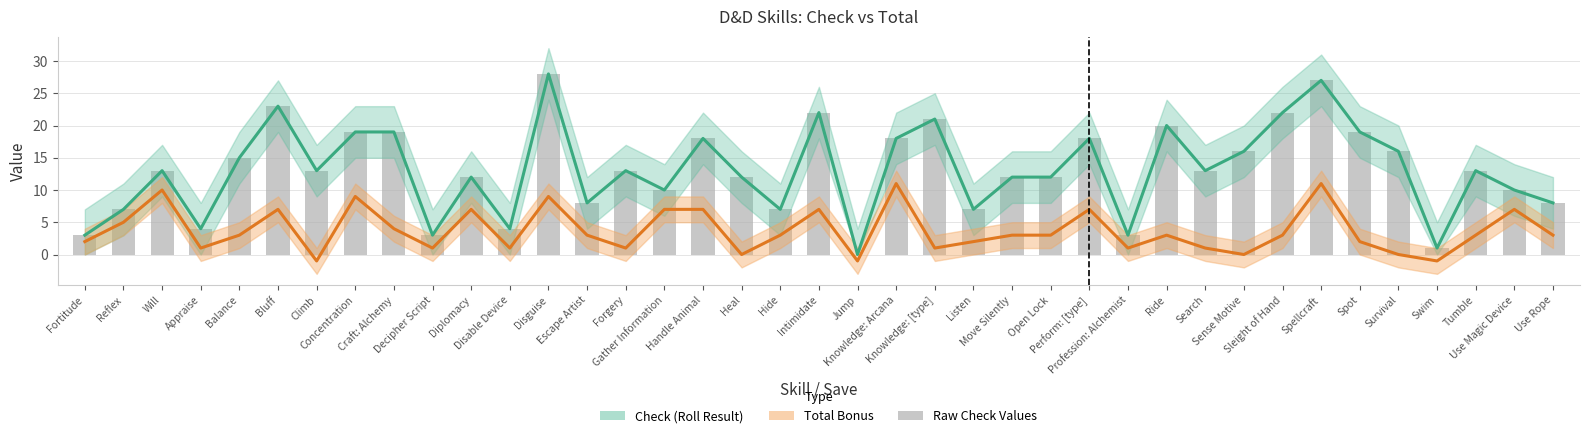

Is the value of Total Bonus at Hide greater than the value of Check (Roll Result) at Spellcraft?

No